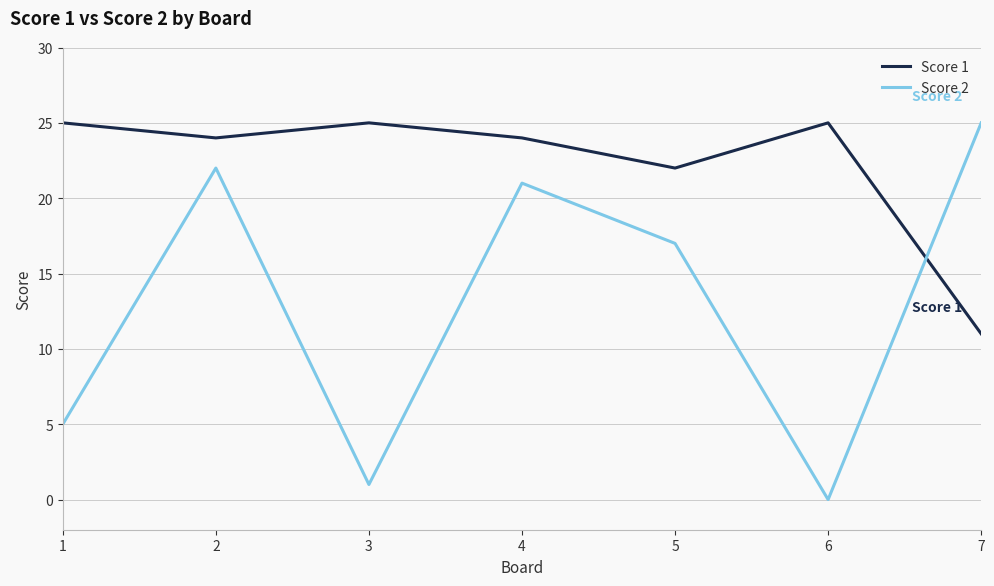

How many lines are shown in the chart?

2